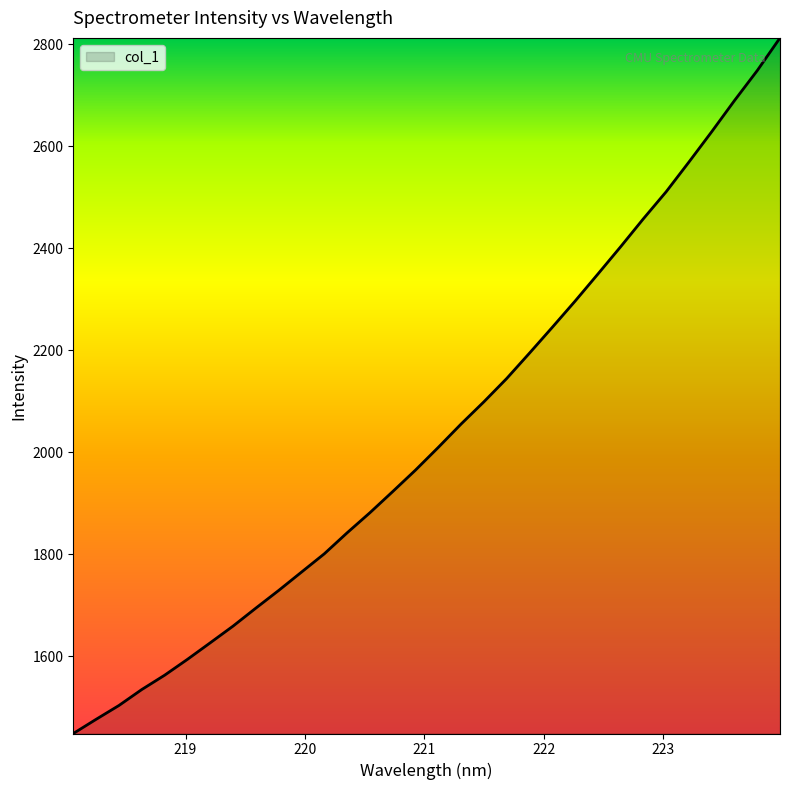

What is the difference between the maximum and minimum values?

1364.8